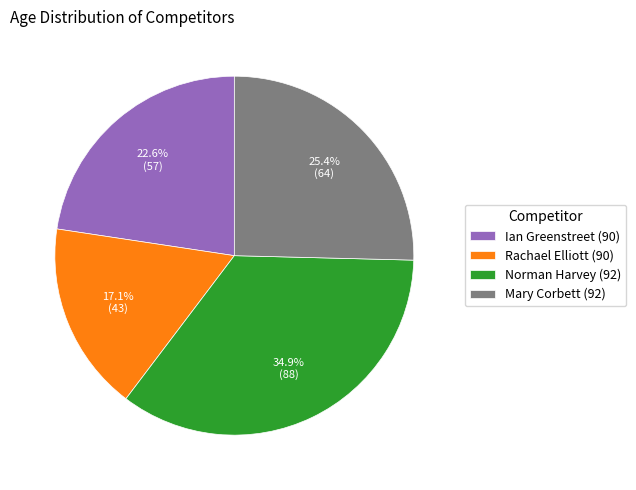

Is there a majority slice in this chart?

No